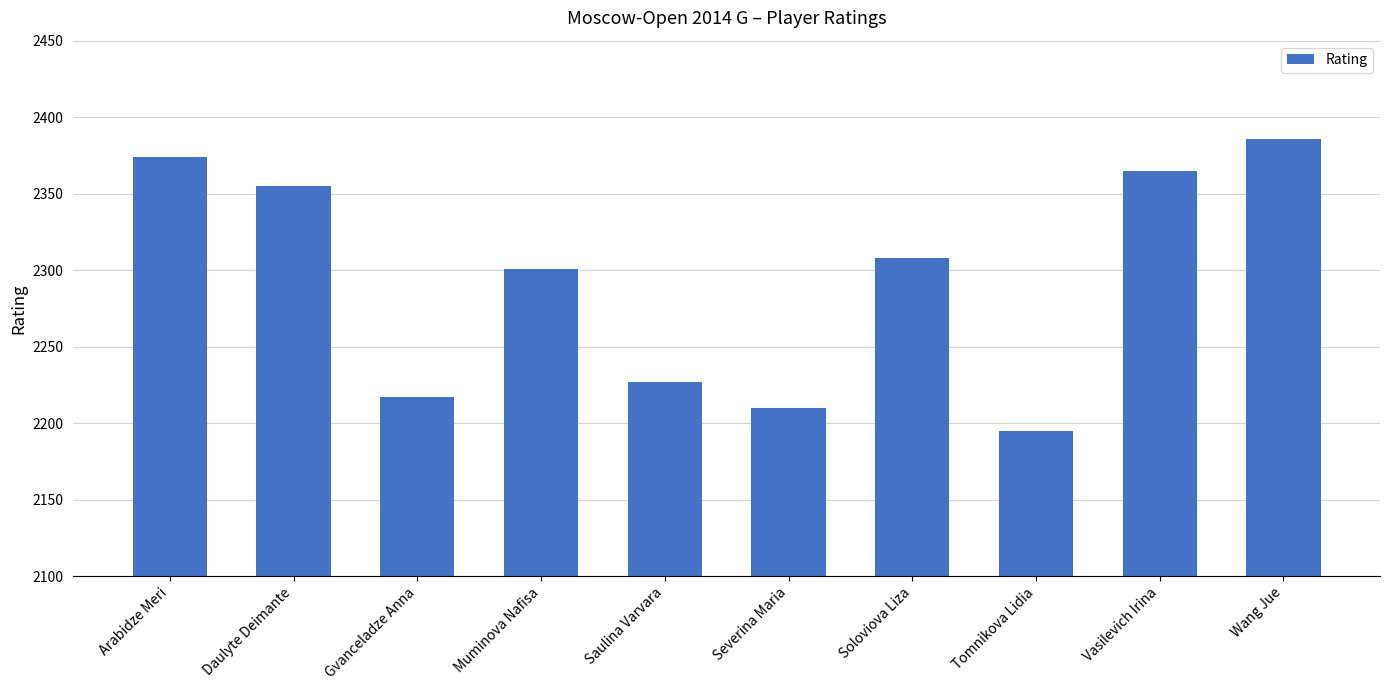

What is the change in value from Arabidze Meri to Severina Maria?

-164